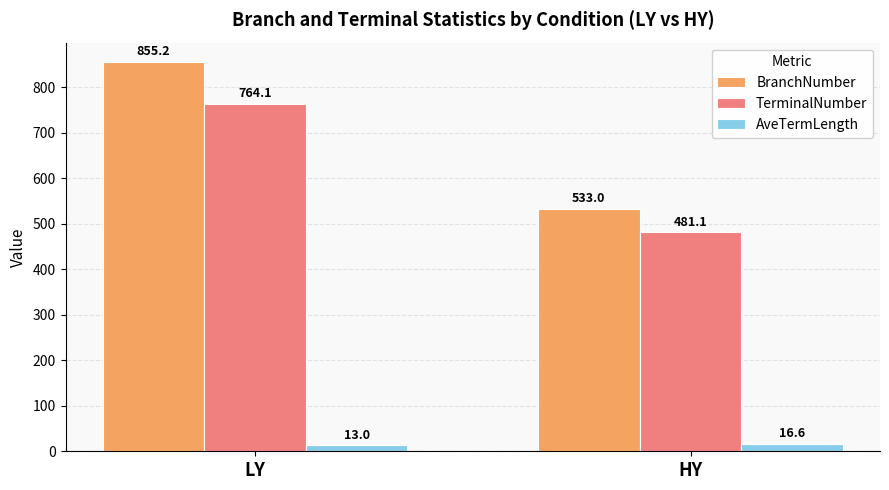

Does the chart contain any negative values?

No